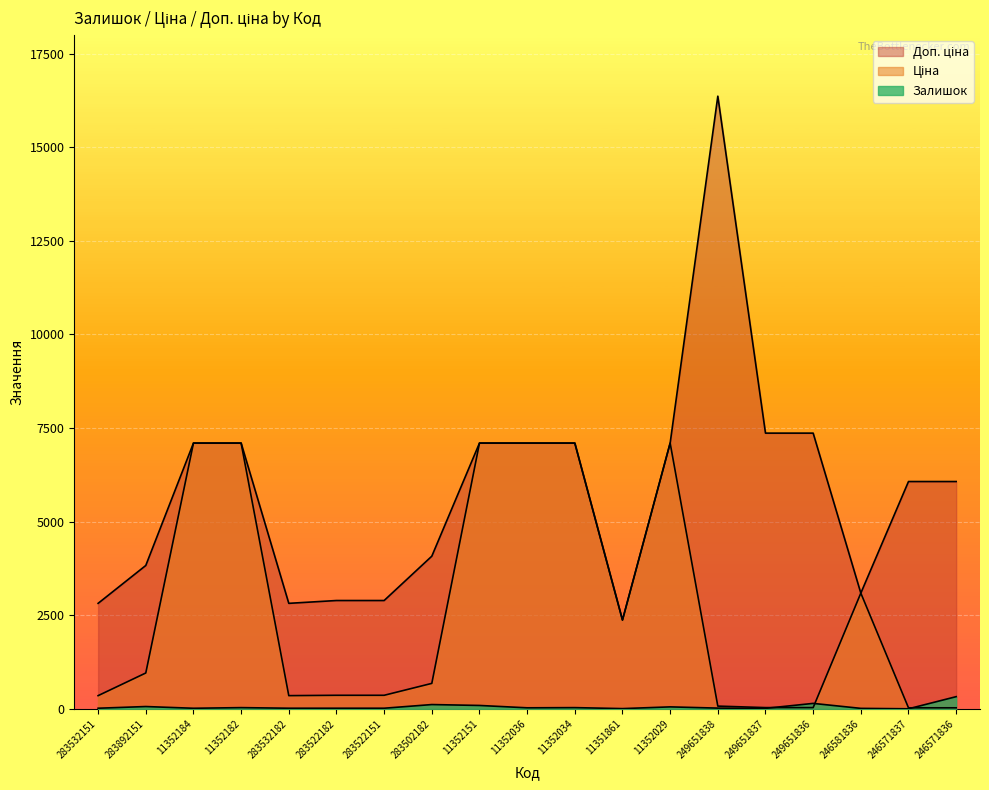

Which series has the largest total across all categories?

Доп. ціна